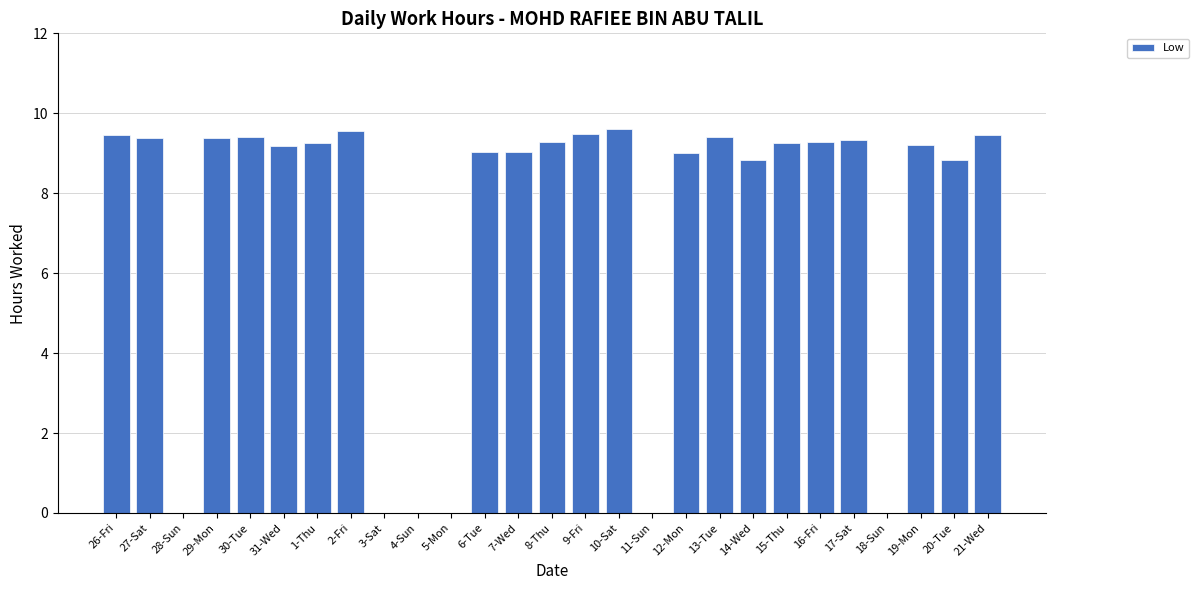

Read the value at 17-Sat.

9.3